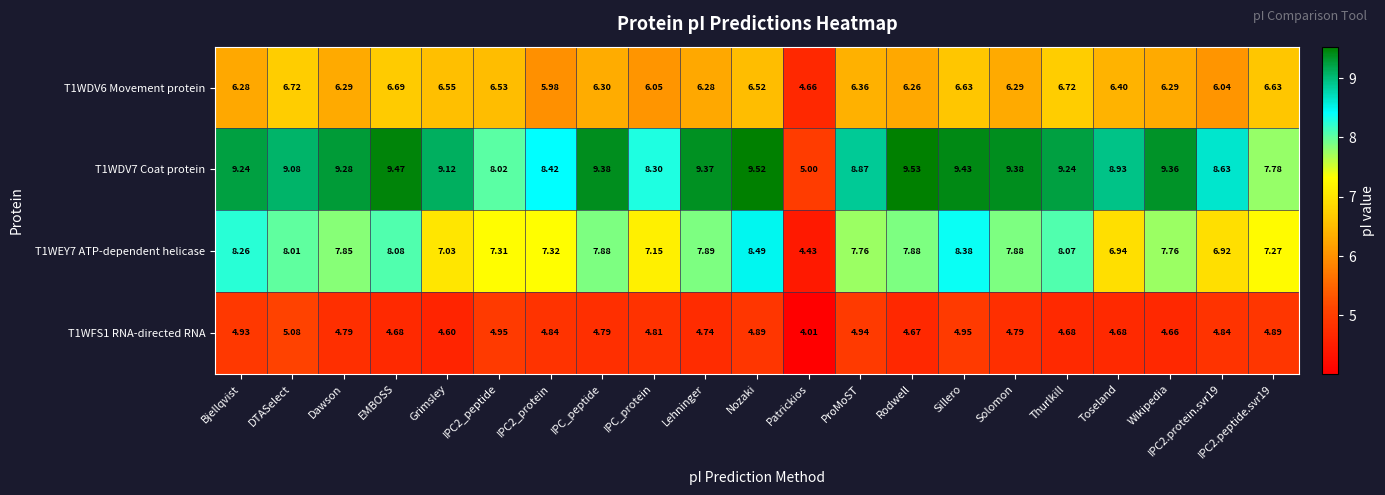

Is the value of T1WDV6 Movement protein at Dawson greater than the value of T1WEY7 ATP-dependent helicase at Wikipedia?

No